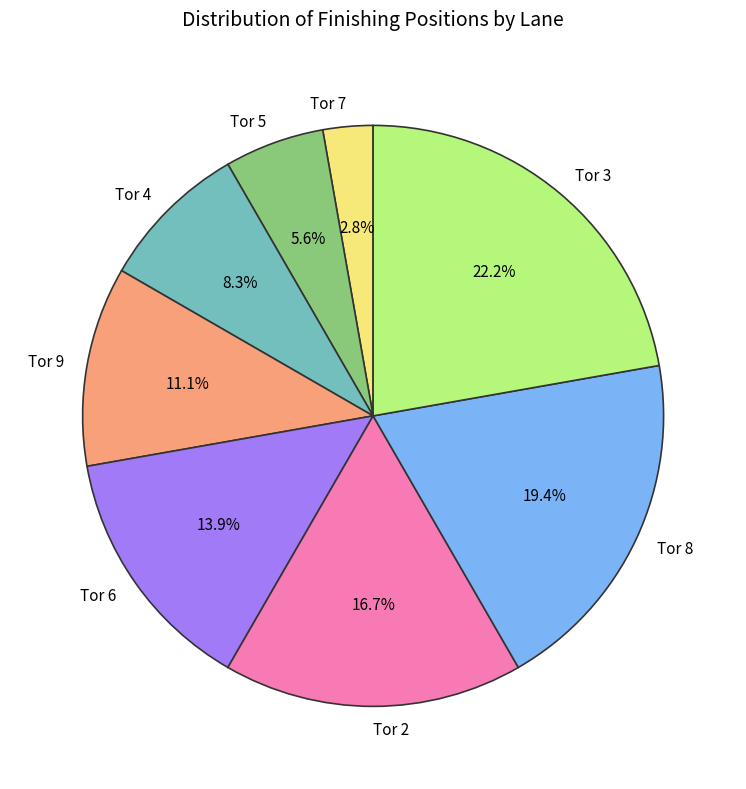

Which has a higher value, Tor 6 or Tor 9?

Tor 6